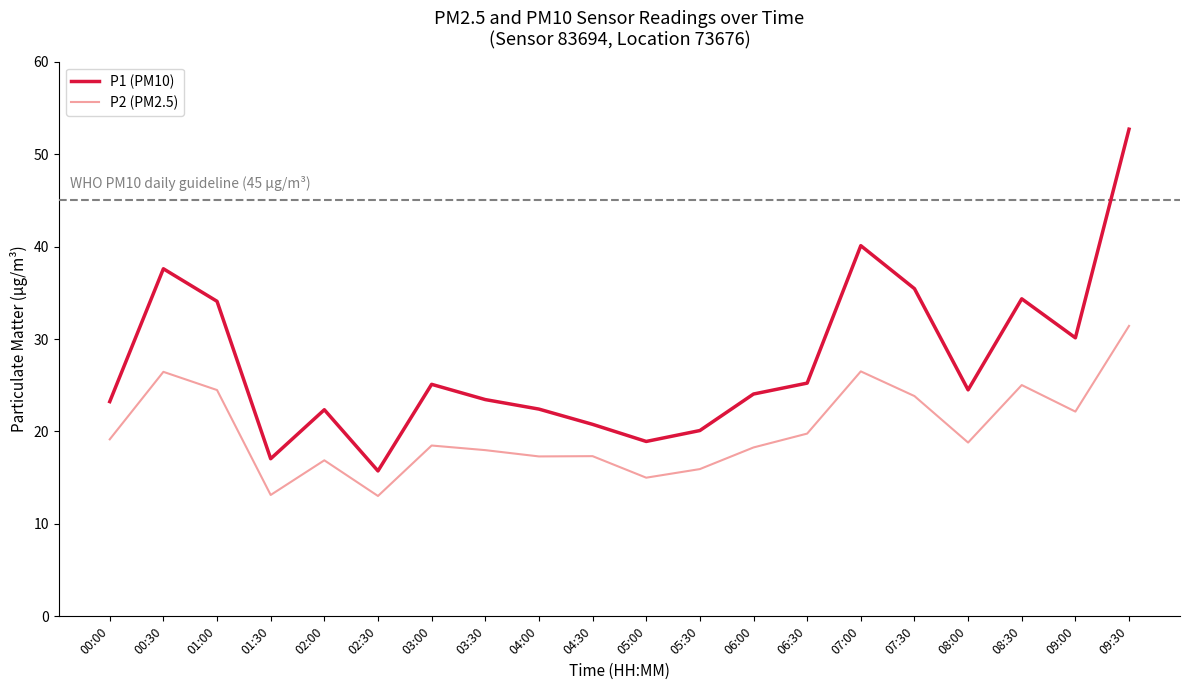

Rank the series at 09:00 from lowest to highest value.

P2 (PM2.5), P1 (PM10)